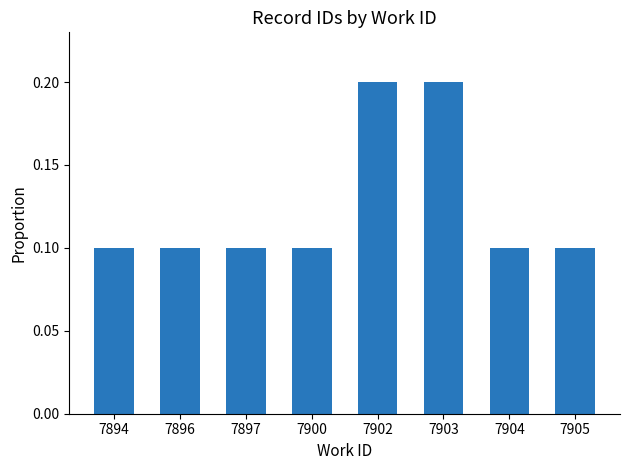

What is the value of the 2nd bar from the left?

0.1